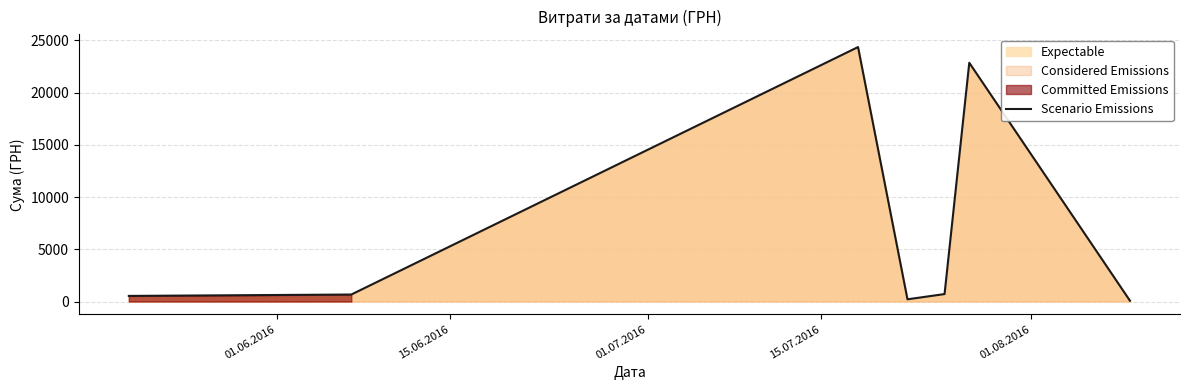

Reading right to left, what are all the values shown in this chart?

77.4	22864.0	715.0	212.6	24369.0	670.0	537.0